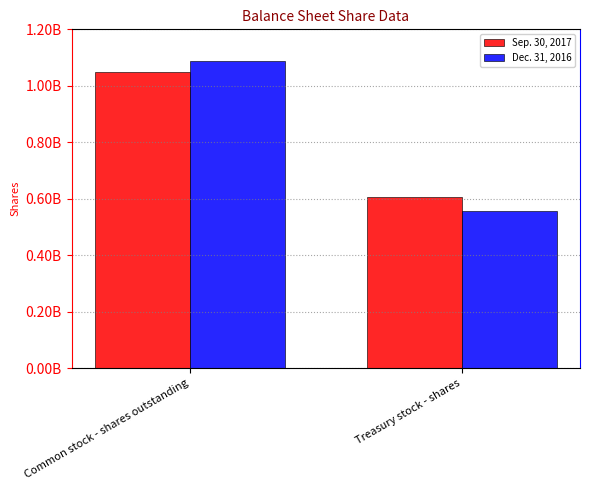

Which category has the lowest value across all series?

Treasury stock - shares